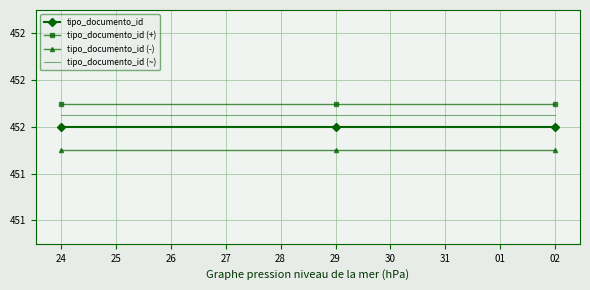

What are all the series names shown in the legend?

tipo_documento_id, tipo_documento_id (+), tipo_documento_id (-), tipo_documento_id (~)